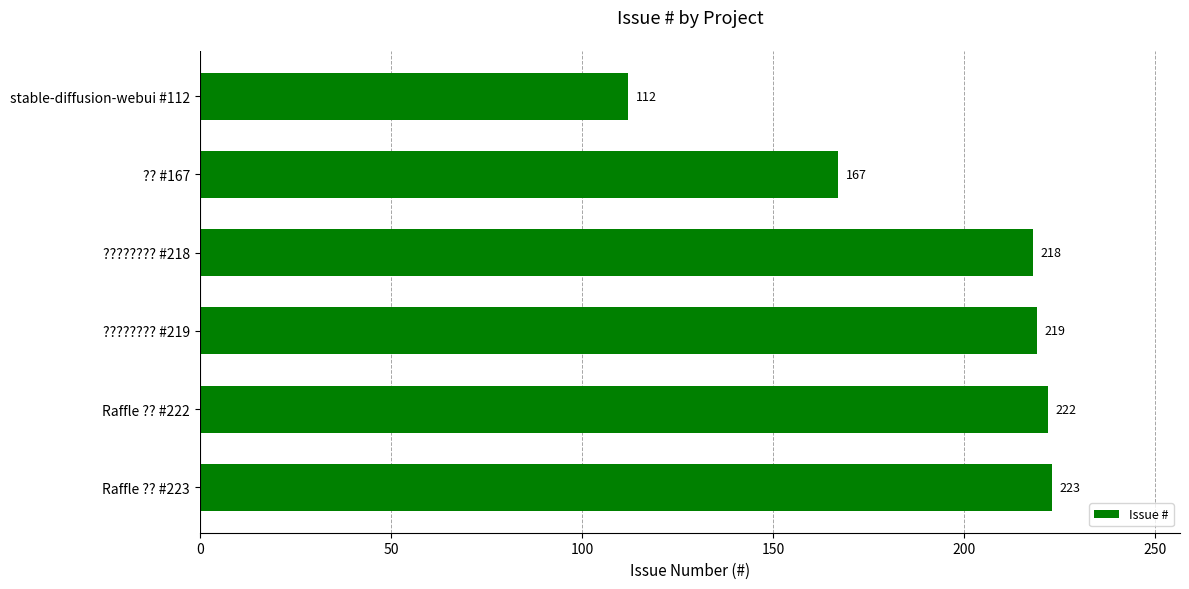

What is the smallest value displayed?

112